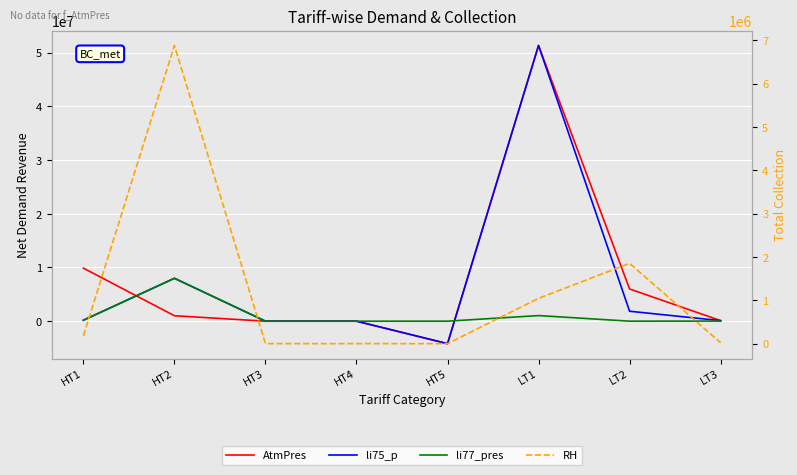

At LT2, list the series in order from smallest to largest.

li77_pres, li75_p, RH, AtmPres